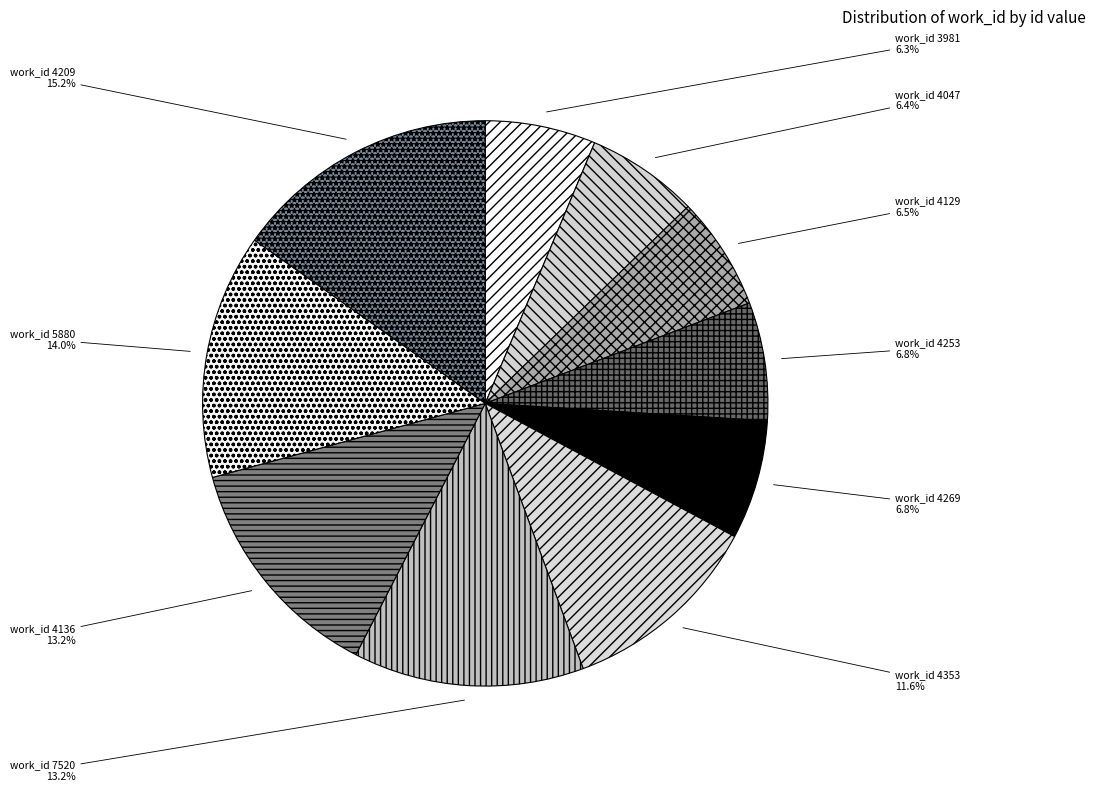

Rank the categories by value from lowest to highest.

3981, 4047, 4129, 4253, 4269, 4353, 7520, 4136, 5880, 4209